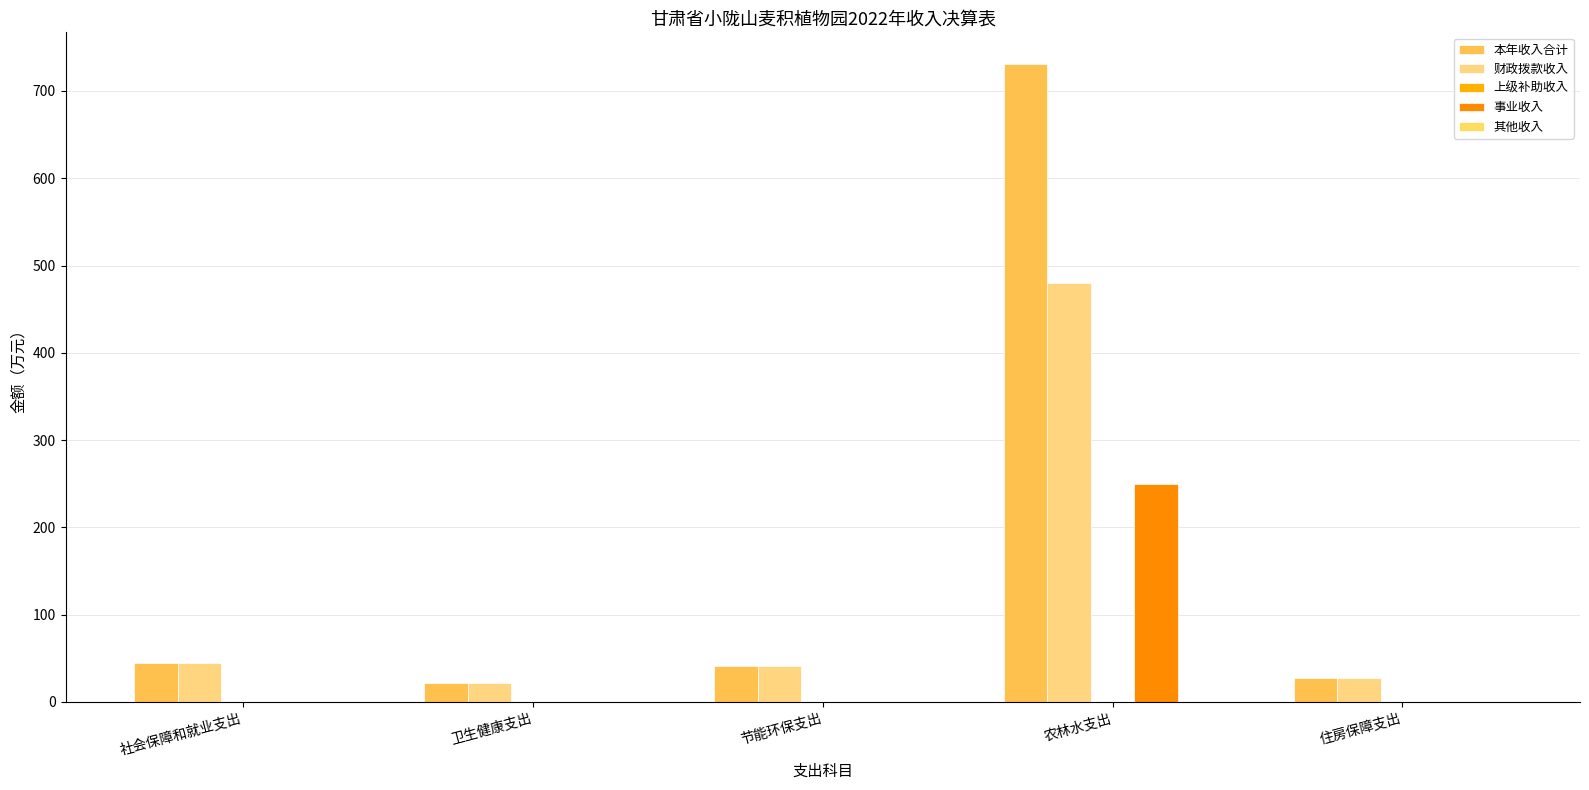

Are the bars horizontal?

No